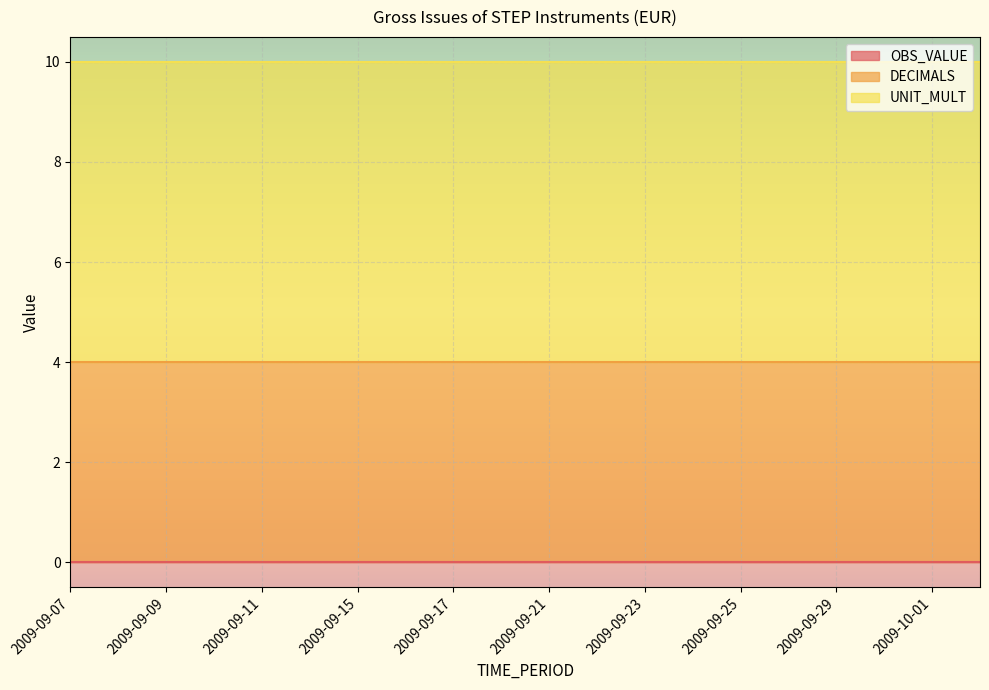

What is the lowest value of the UNIT_MULT series?

6